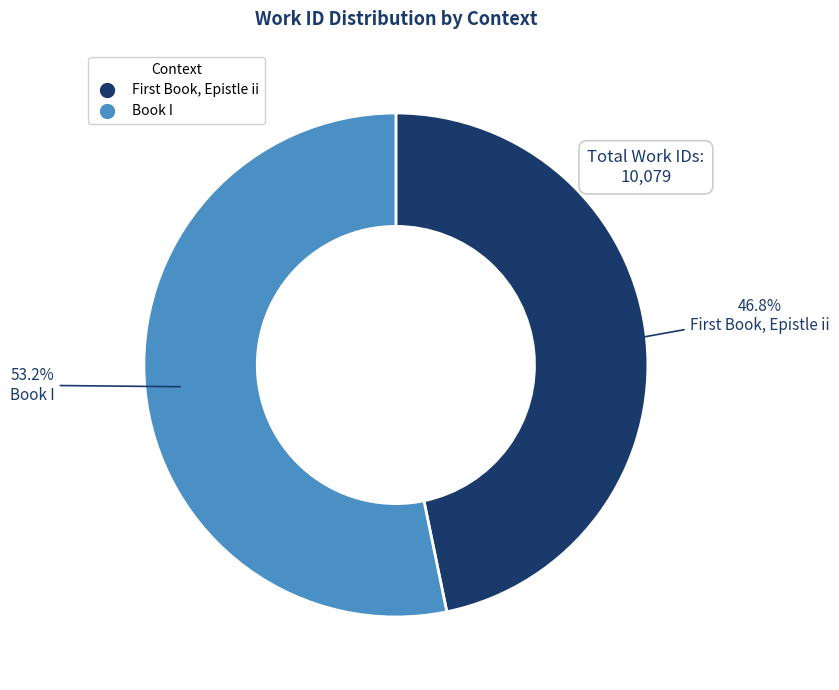

What percentage is the Book I slice, to the nearest percent?

53%